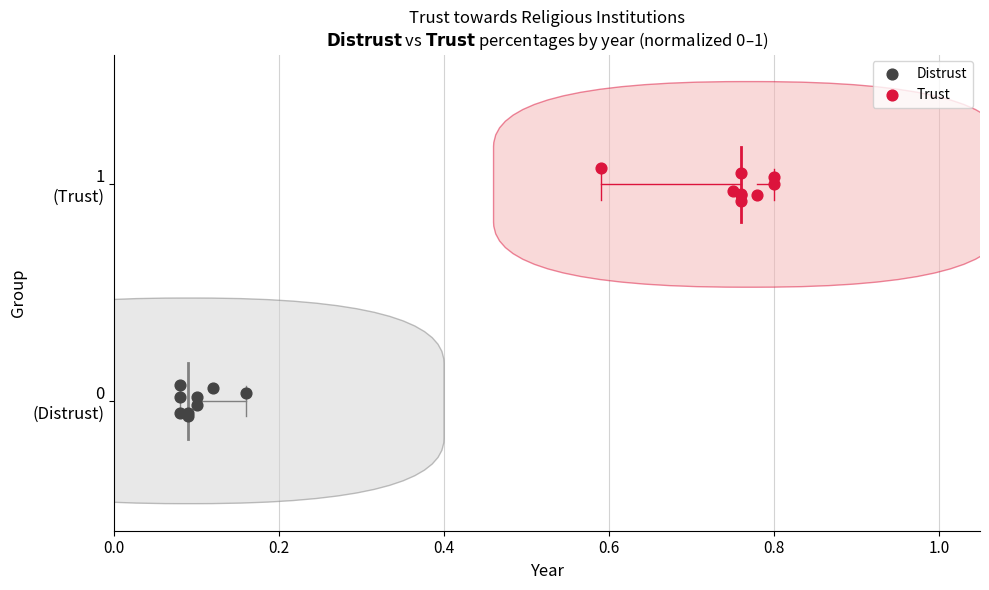

What are all the series names shown in the legend?

Distrust, Trust